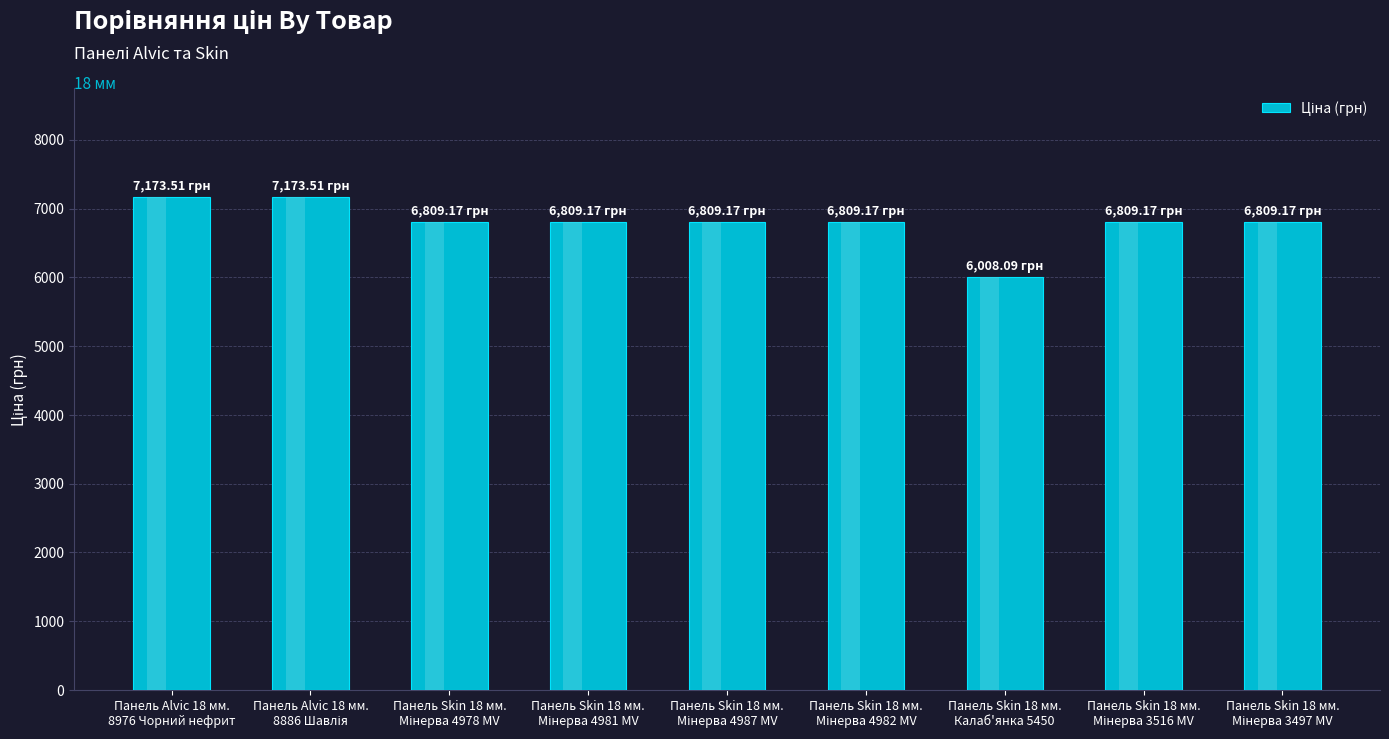

List the labels in order of value, smallest first.

Панель Skin 18 мм.
Калаб'янка 5450, Панель Skin 18 мм.
Мінерва 4978 MV, Панель Skin 18 мм.
Мінерва 4981 MV, Панель Skin 18 мм.
Мінерва 4987 MV, Панель Skin 18 мм.
Мінерва 4982 MV, Панель Skin 18 мм.
Мінерва 3516 MV, Панель Skin 18 мм.
Мінерва 3497 MV, Панель Alvic 18 мм.
8976 Чорний нефрит, Панель Alvic 18 мм.
8886 Шавлія